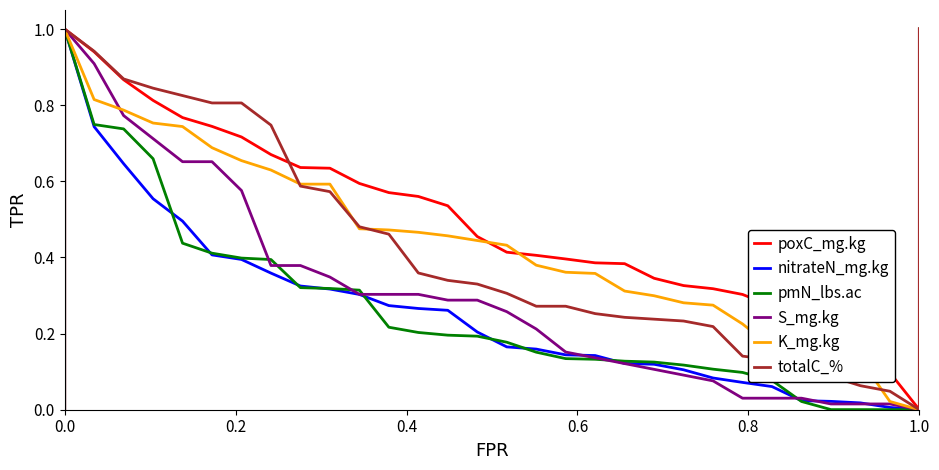

What is the average value of the poxC_mg.kg series?

0.5